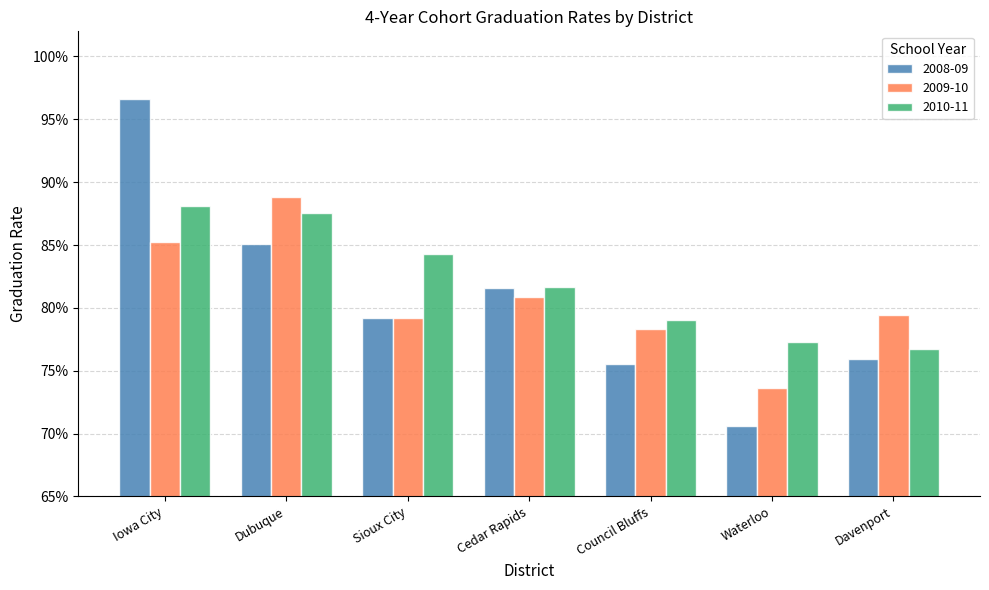

Which has a higher value, Sioux City or Davenport?

Sioux City